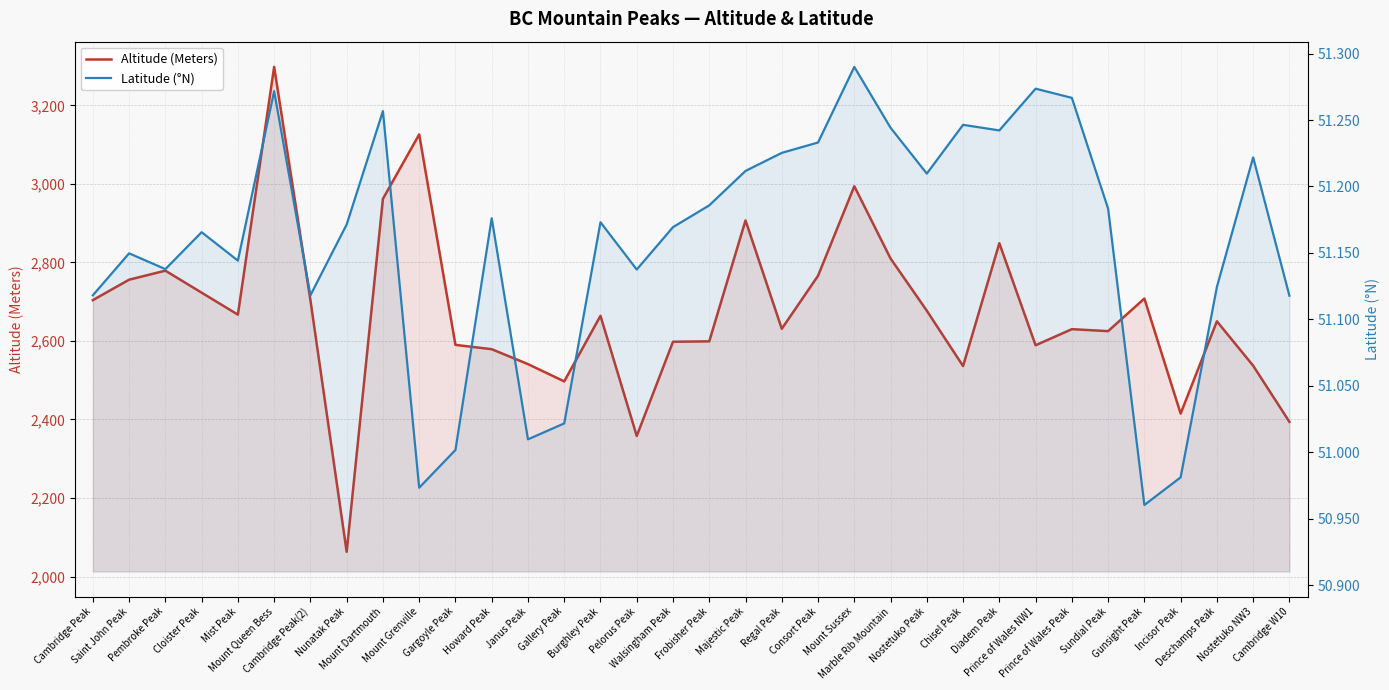

What position from the left is Marble Rib Mountain?

23